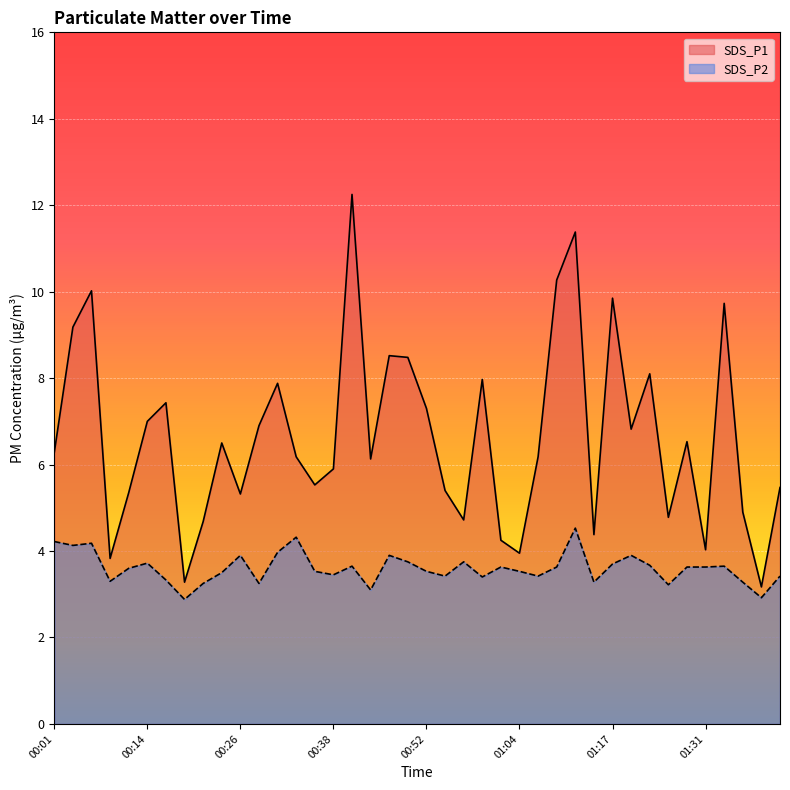

True or false: SDS_P2 has a value of 4.8 at 00:52.

False